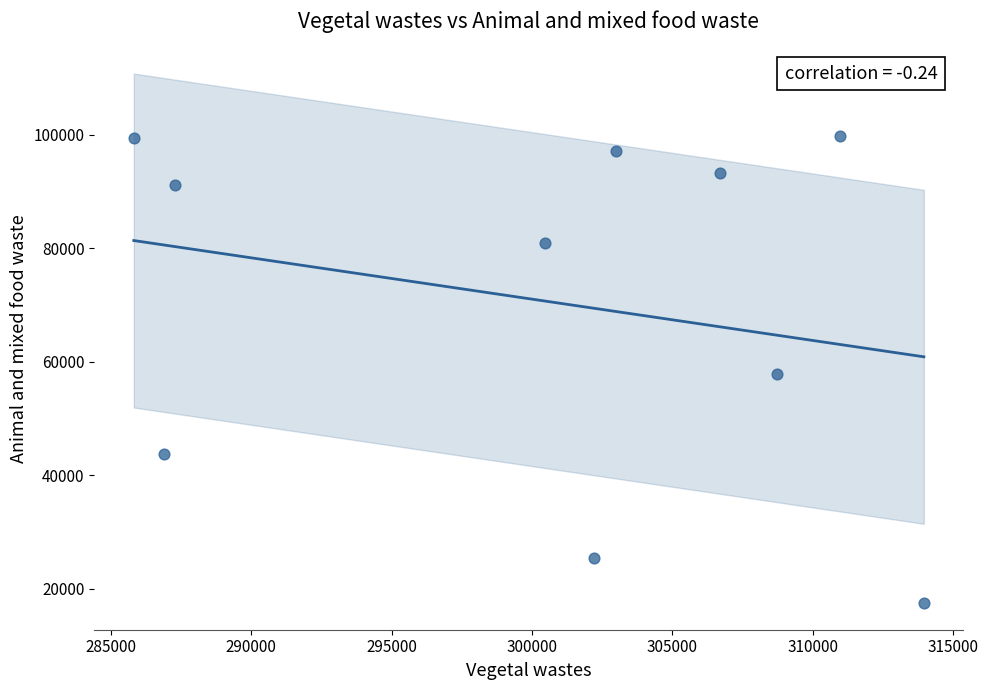

What is the average Y value?

70580.4